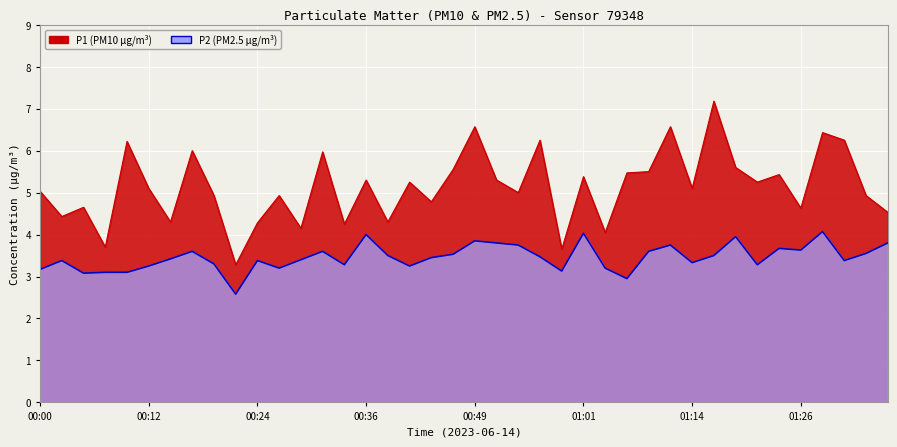

What is the difference between the P1 values at 01:16 and 00:05?

2.5